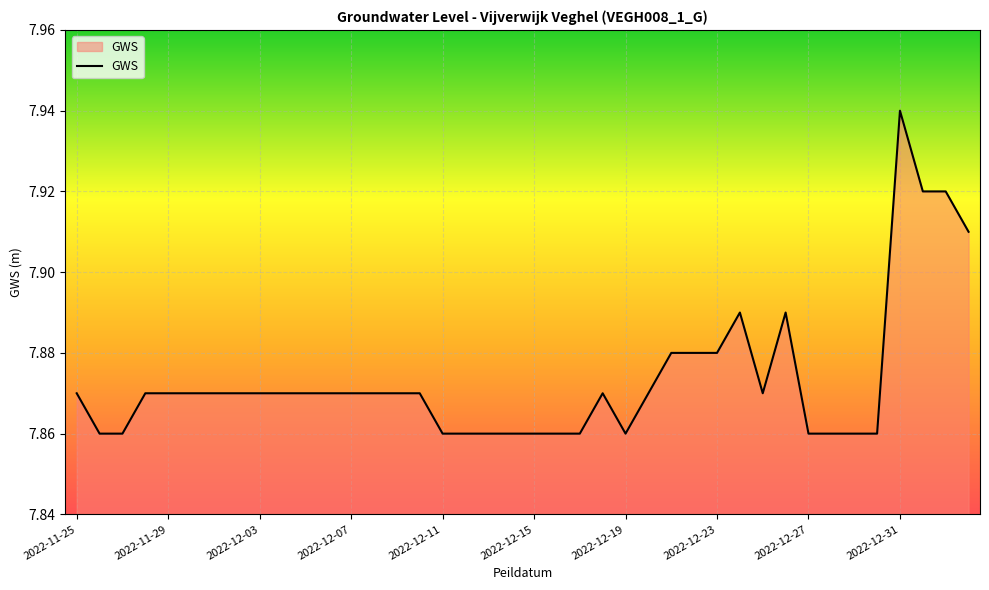

Rank the categories by value from lowest to highest.

2022-11-26, 2022-11-27, 2022-12-11, 2022-12-12, 2022-12-13, 2022-12-14, 2022-12-15, 2022-12-16, 2022-12-17, 2022-12-19, 2022-12-27, 2022-12-28, 2022-12-29, 2022-12-30, 2022-11-25, 2022-11-28, 2022-11-29, 2022-11-30, 2022-12-01, 2022-12-02, 2022-12-03, 2022-12-04, 2022-12-05, 2022-12-06, 2022-12-07, 2022-12-08, 2022-12-09, 2022-12-10, 2022-12-18, 2022-12-20, 2022-12-25, 2022-12-21, 2022-12-22, 2022-12-23, 2022-12-24, 2022-12-26, 2023-01-03, 2023-01-01, 2023-01-02, 2022-12-31